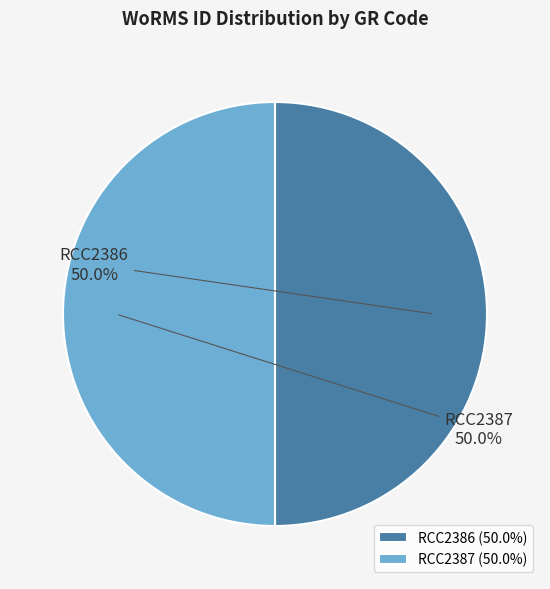

How much of the chart is everything except RCC2386?

50.0%